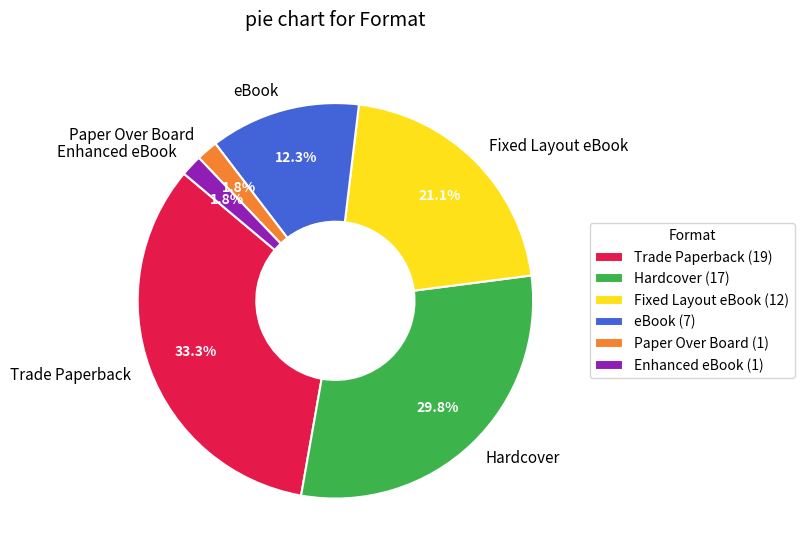

Which has a higher value, eBook or Enhanced eBook?

eBook